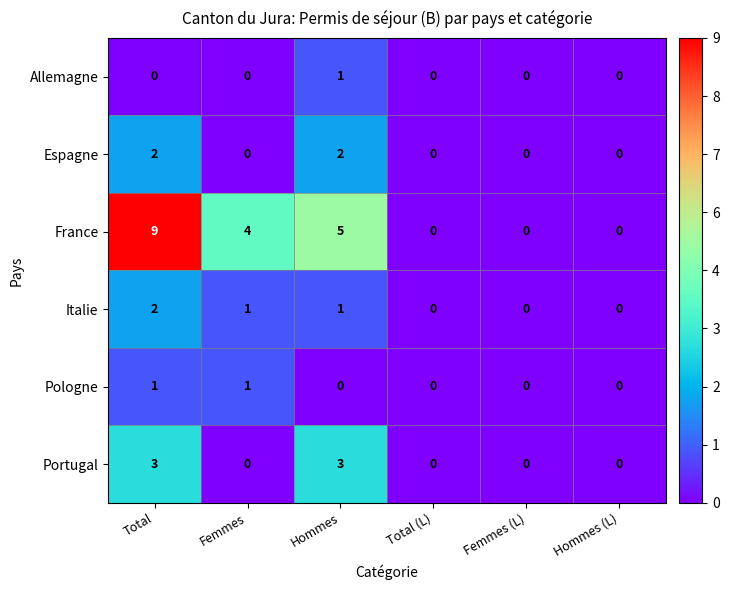

What is the difference between the highest and lowest values at Hommes?

5